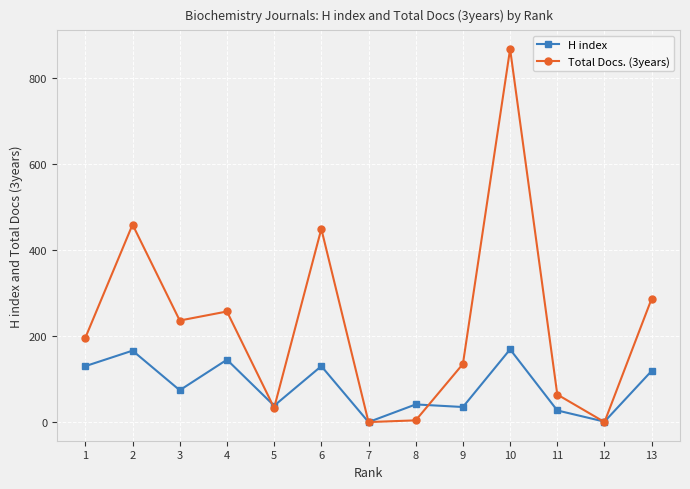

Which series has the largest range (max minus min)?

Total Docs. (3years)